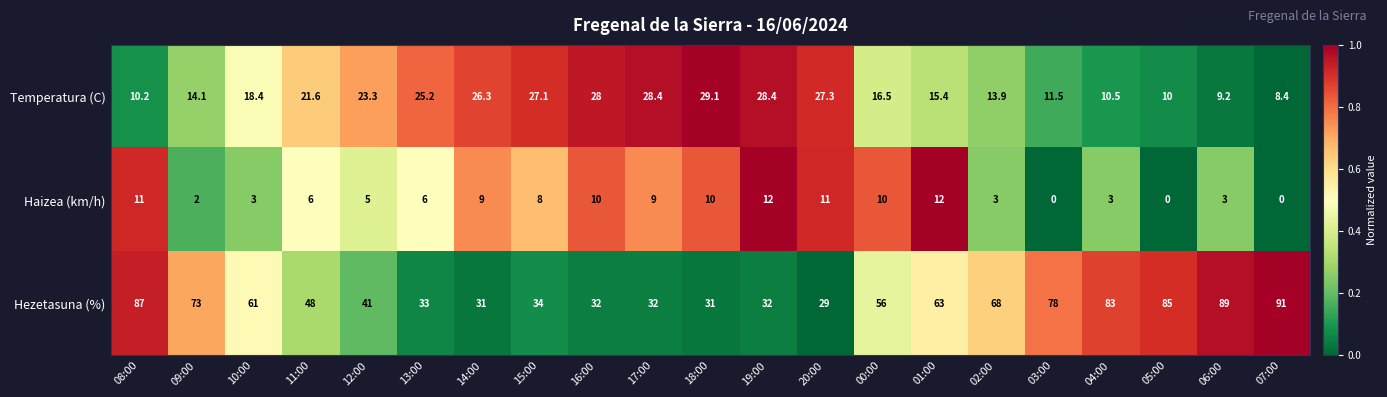

How many series are shown in this chart?

3